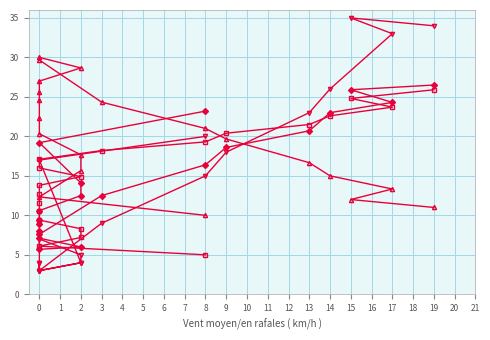

After their last crossing, which series has the higher values: Bolada (km/h) or Temperatura (C)?

Bolada (km/h)